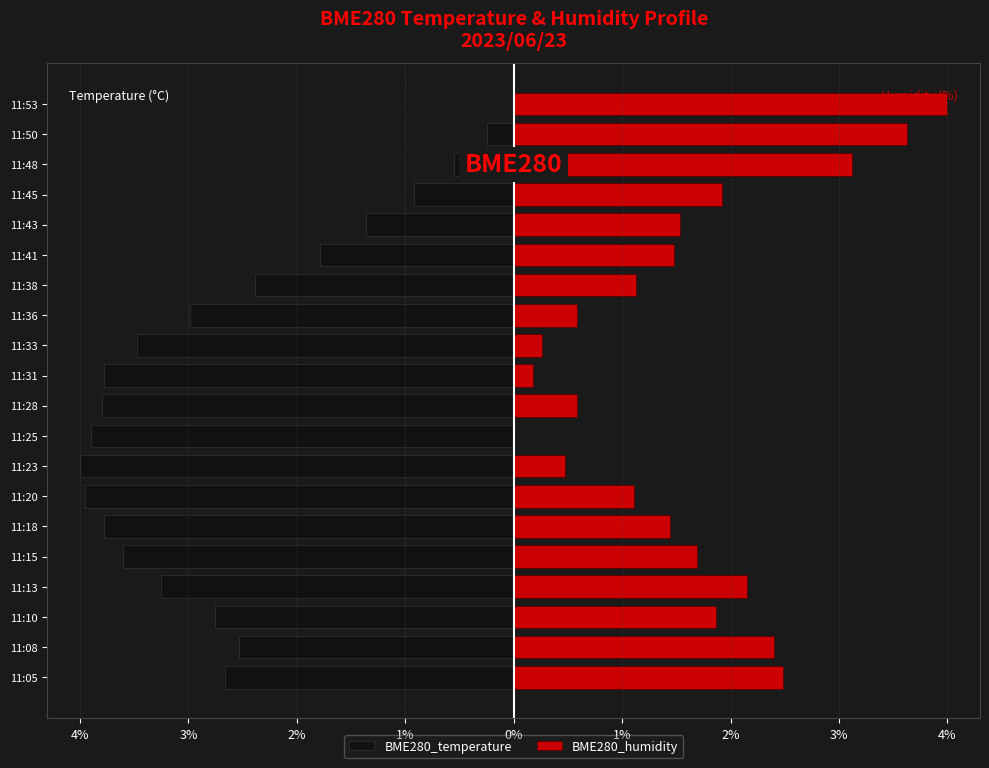

How many positive values does the BME280_humidity series have?

19